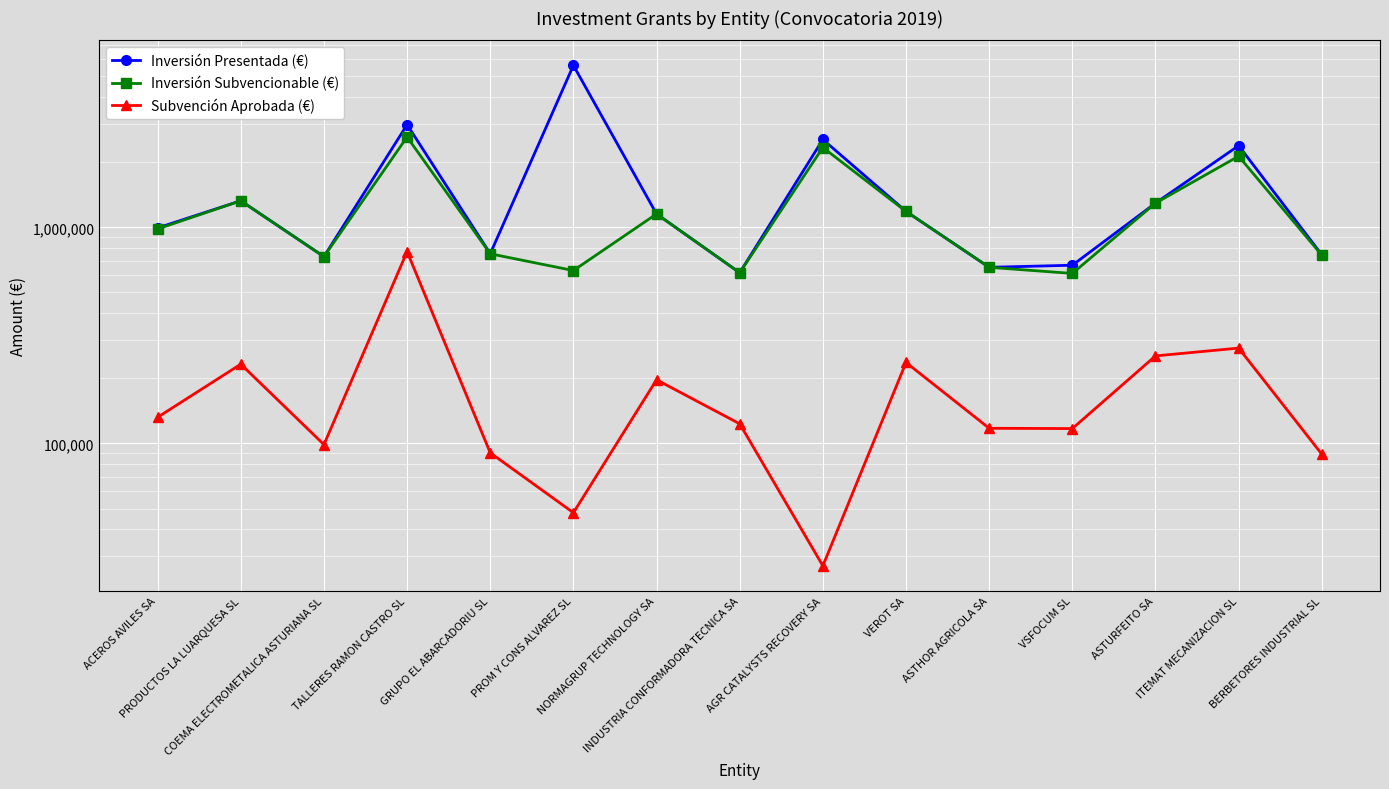

True or false: Subvención Aprobada (€) has a value of 188070.2 at INDUSTRIA CONFORMADORA TECNICA SA.

False